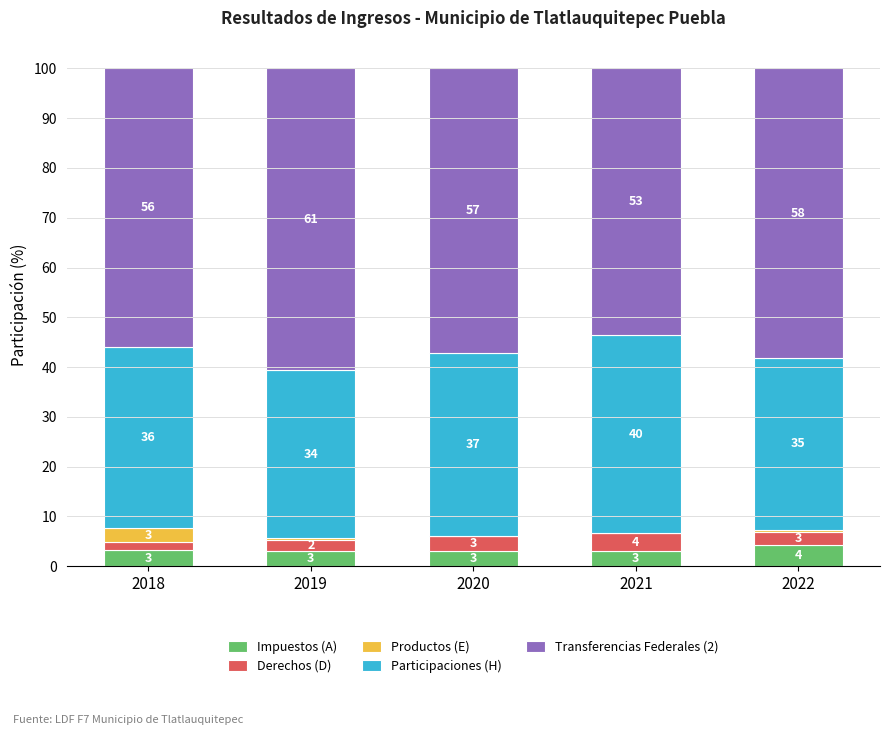

Which category has the highest value in the Impuestos (A) series?

2022